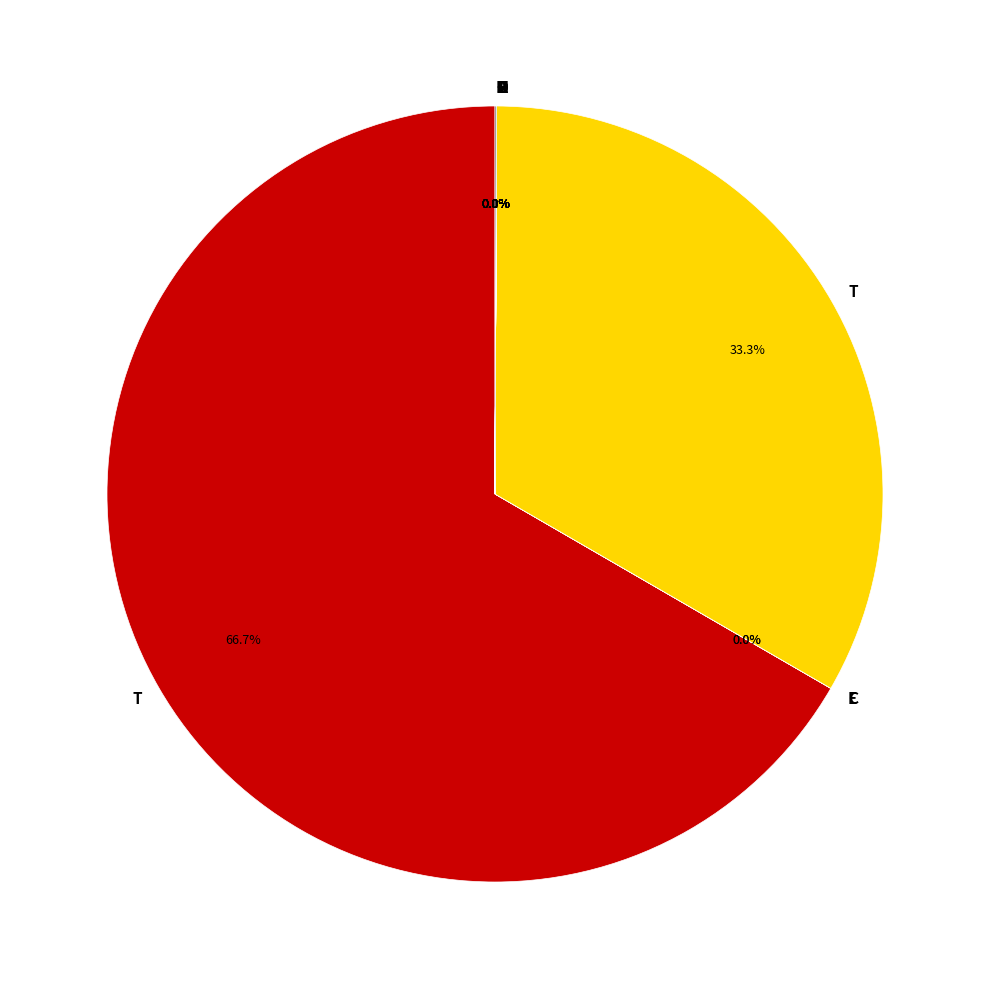

Is there a majority slice in this chart?

Yes